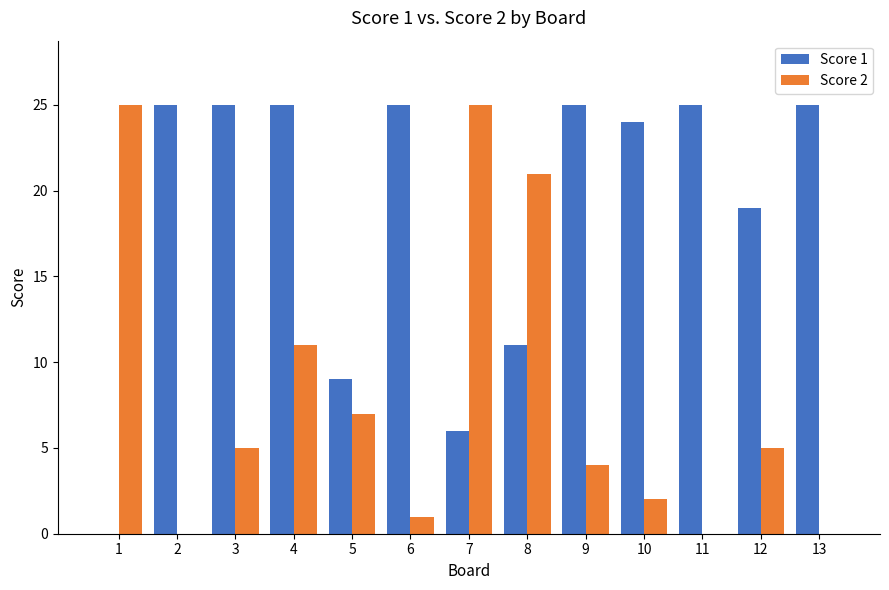

Is it true that Score 1 equals 25 at 3?

True